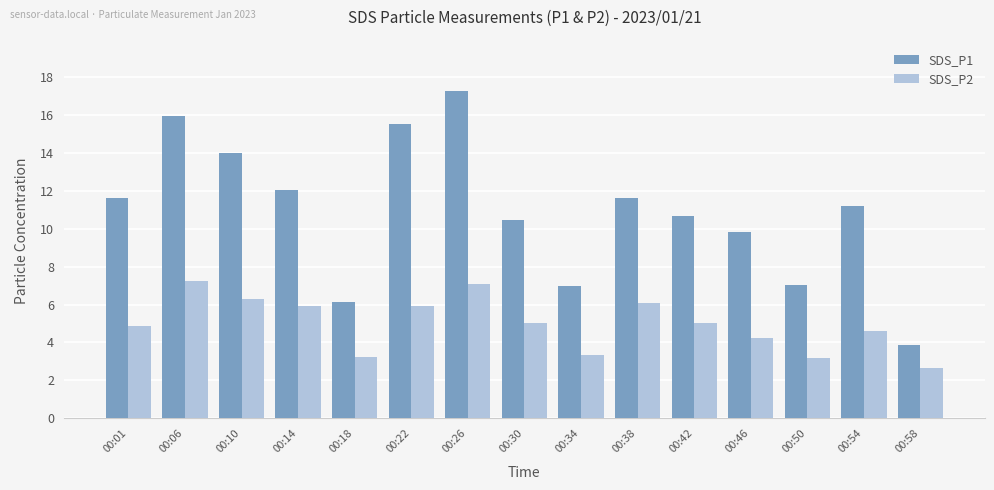

What is the average value of the SDS_P1 series?

10.9